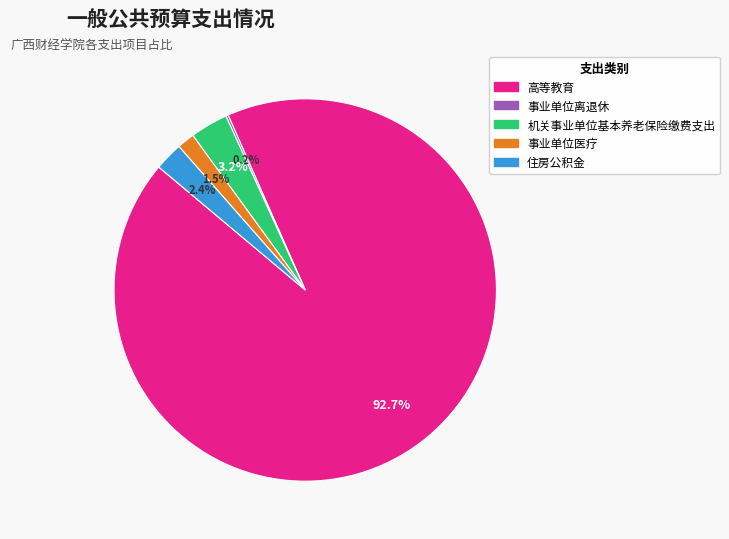

Is 事业单位医疗 the majority of the pie?

No